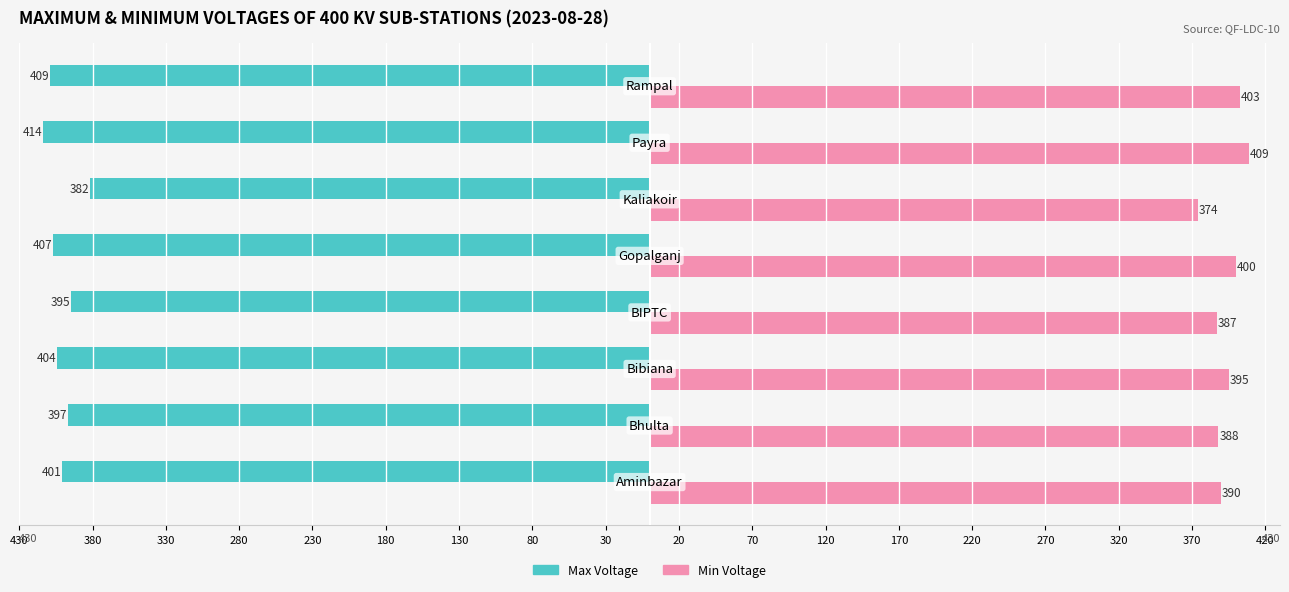

What are all the series names shown in the legend?

Max Voltage, Min Voltage